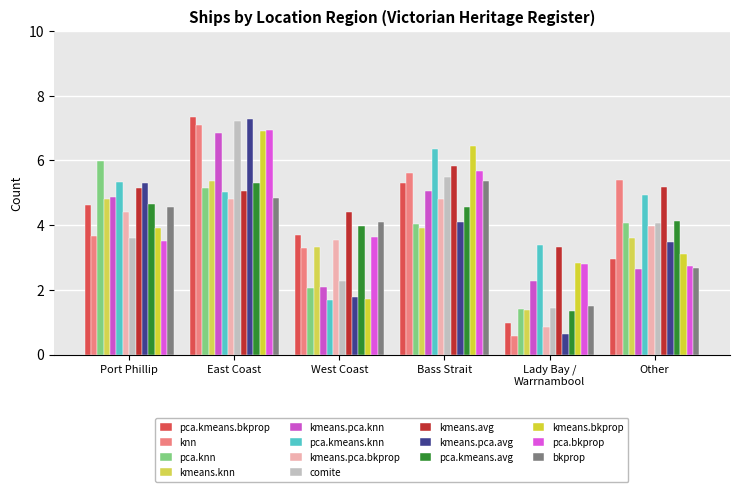

How many data points in kmeans.pca.avg are above 4?

3